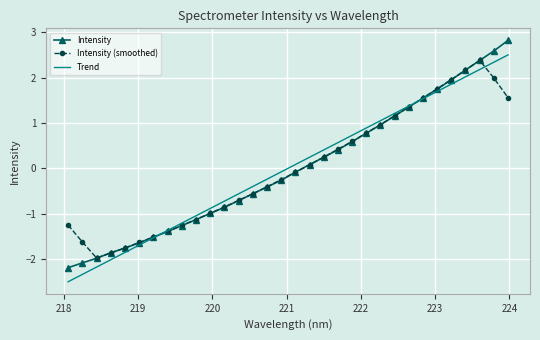

How many positive values does the Intensity series have?

15